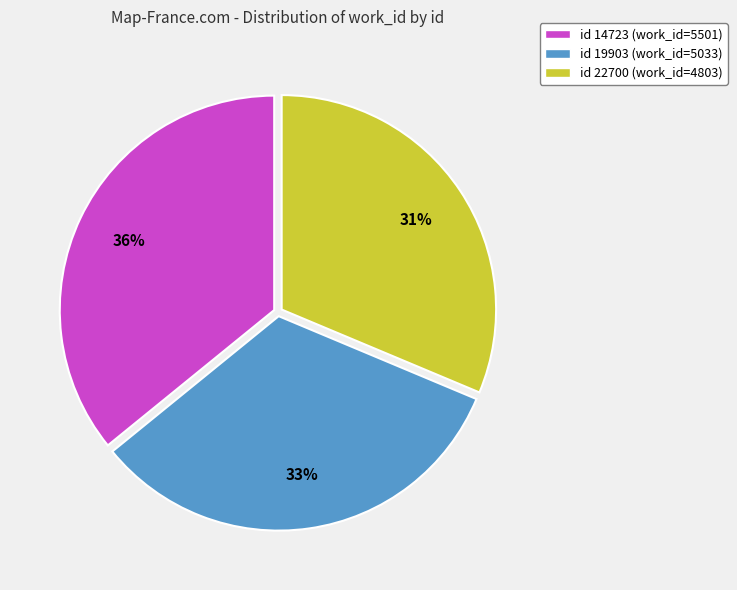

Is there a majority slice in this chart?

No